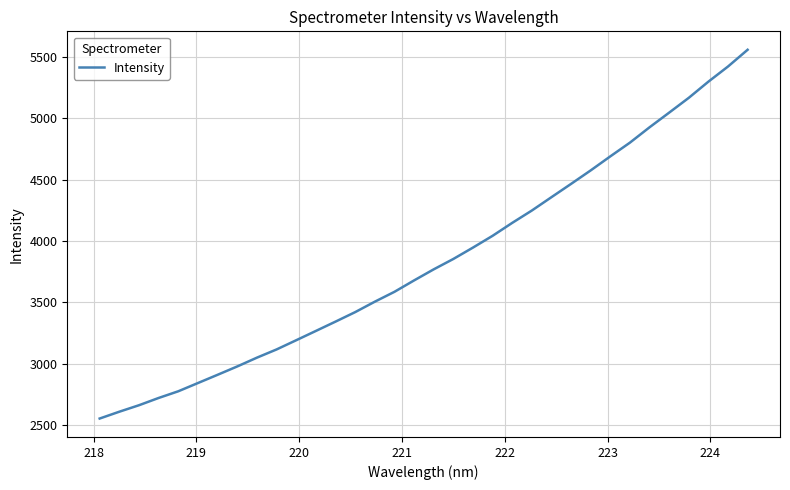

What is the maximum value shown in the chart?

5558.6